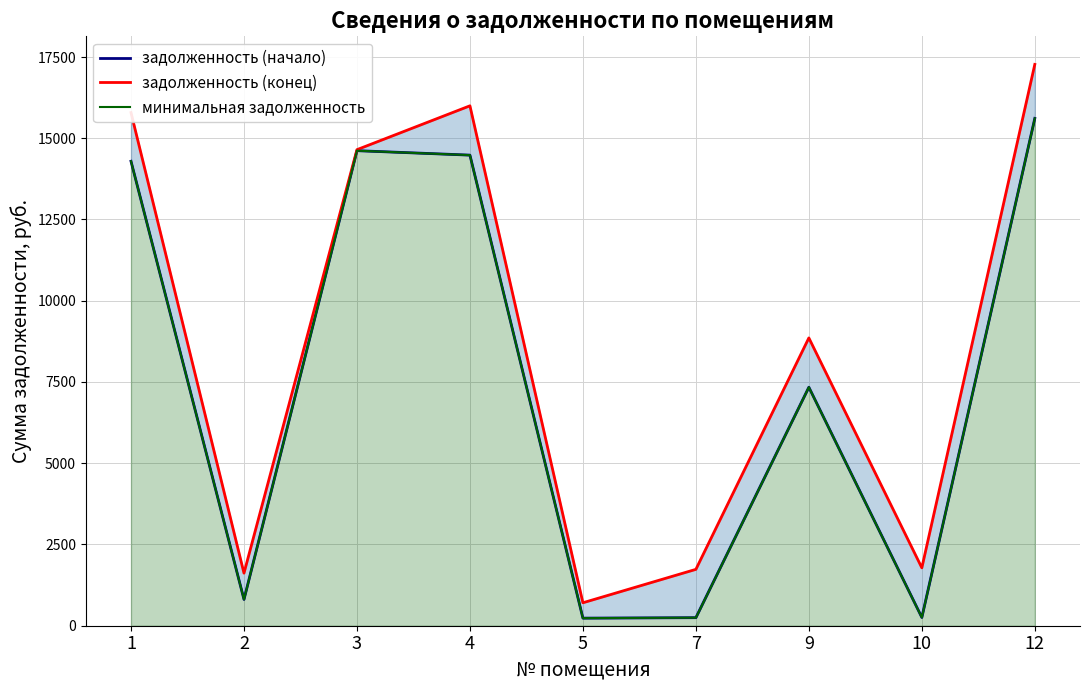

Which category has the lowest value across all series?

5